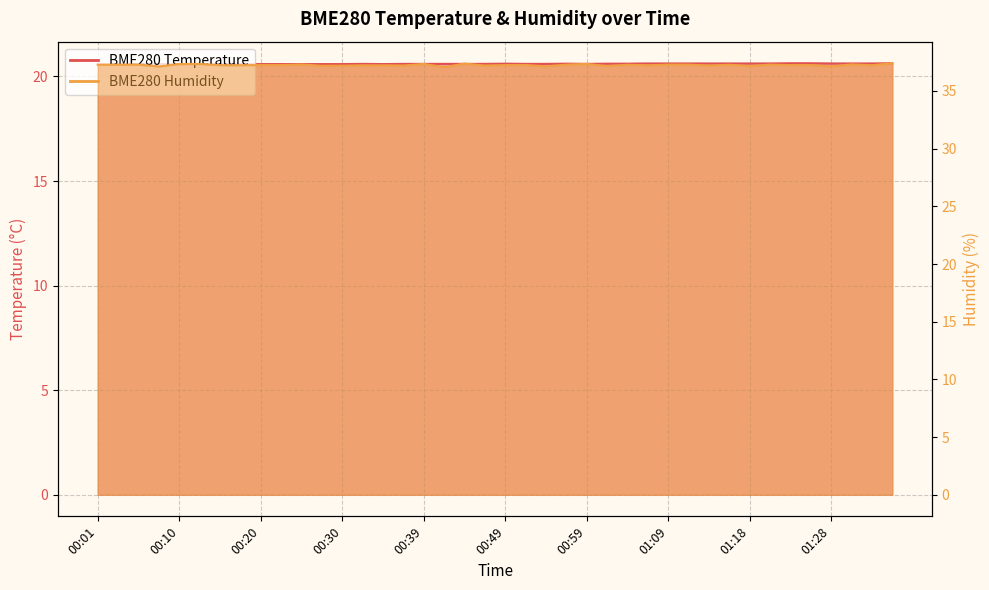

Which has a higher value, 00:47 or 00:32?

00:47